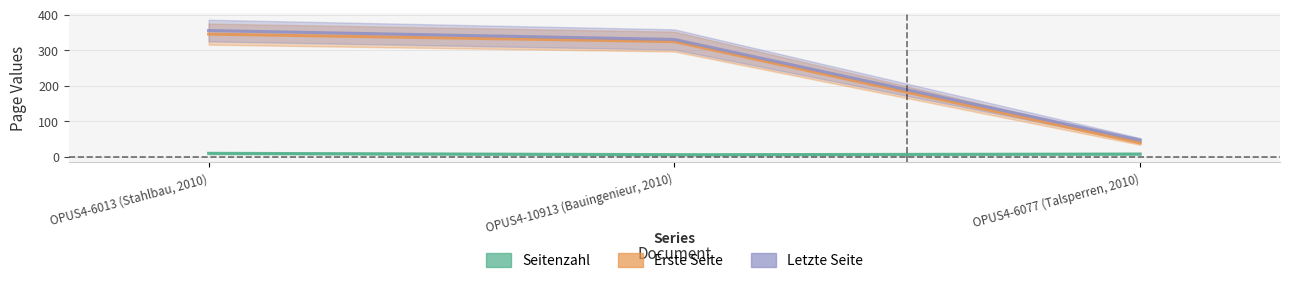

Which series has the largest range (max minus min)?

Letzte Seite